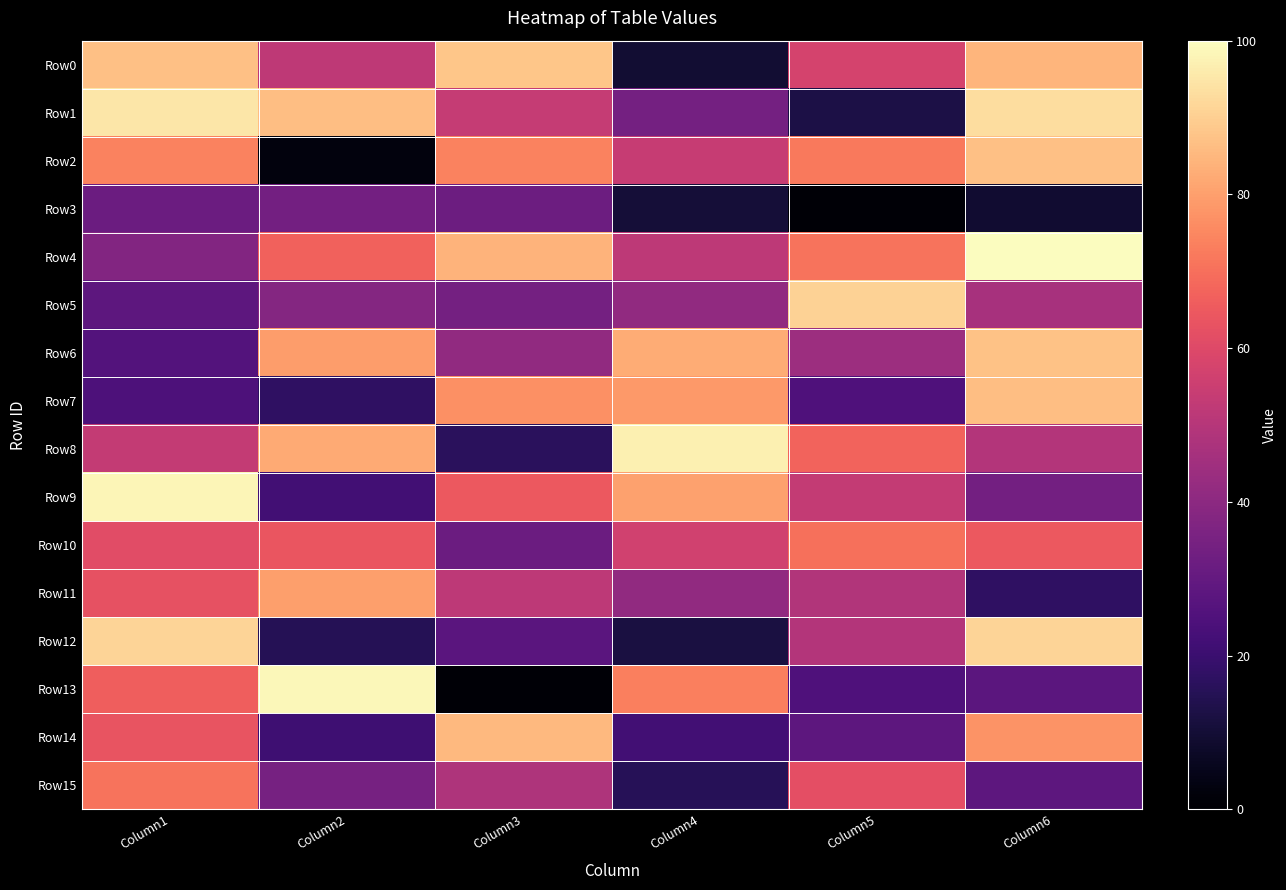

Which series has the largest total across all categories?

Row4